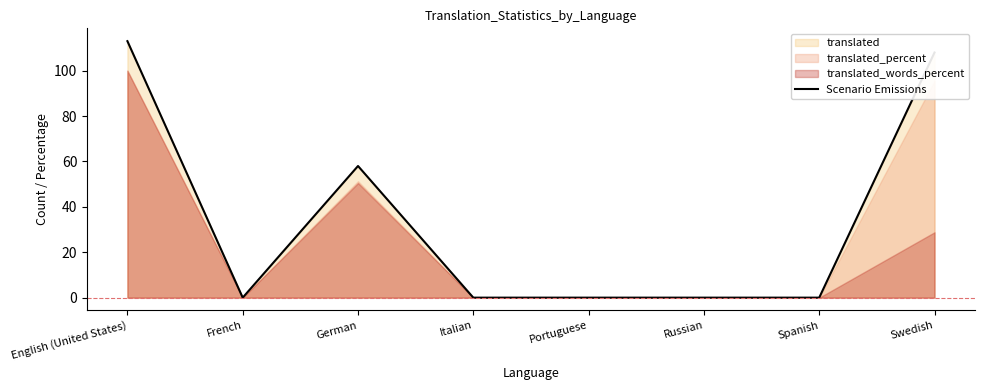

How many values exceed 0?

3